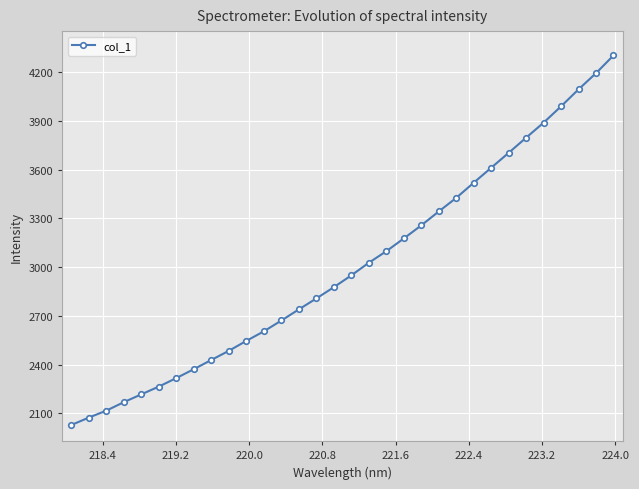

What is the minimum value shown in the chart?

2028.4